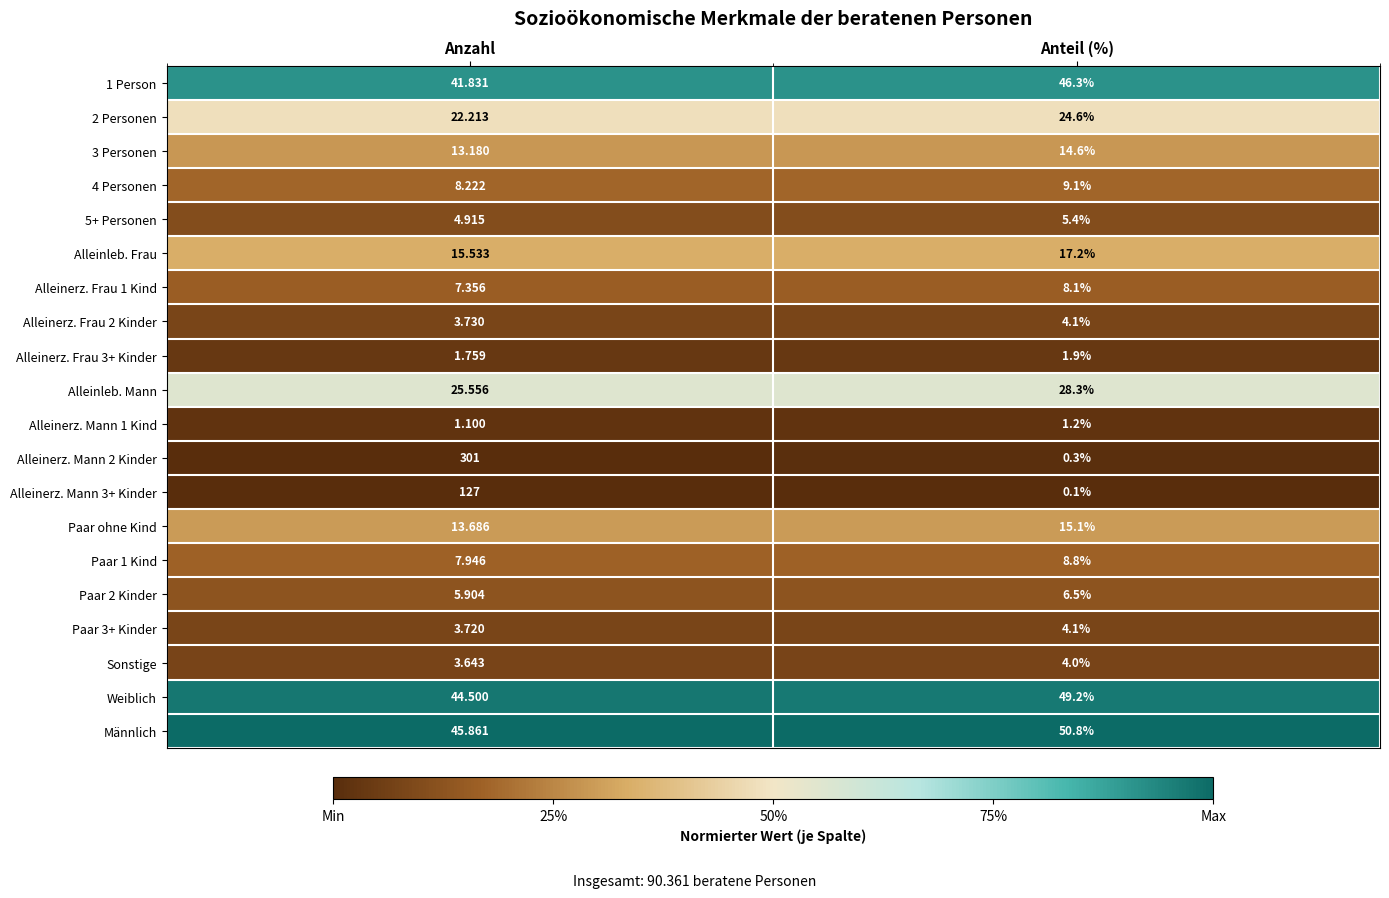

What is the spread (max minus min) of values at Anteil (%)?

50.7